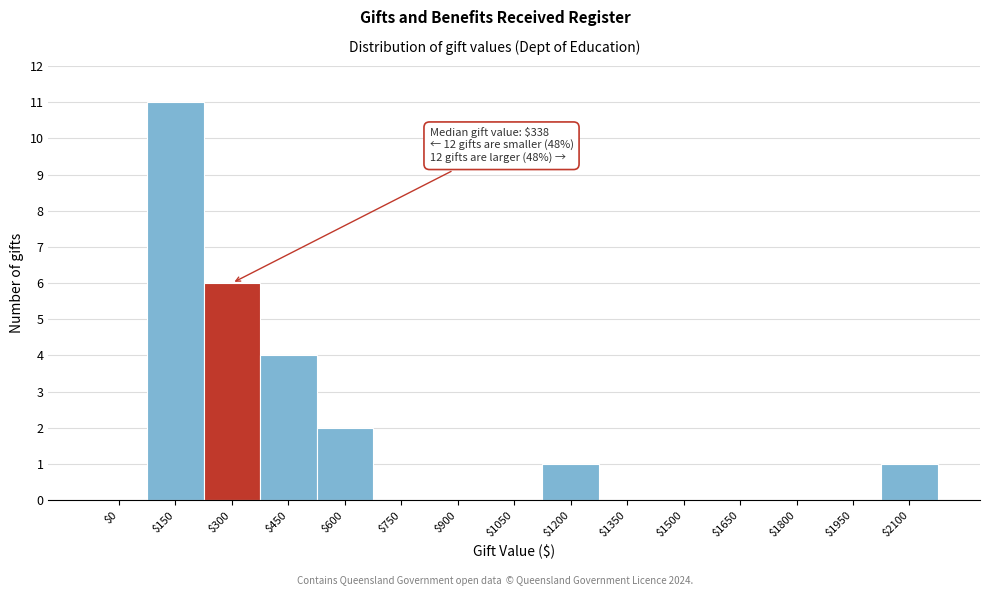

At which category does the chart reach its peak across all series?

$150